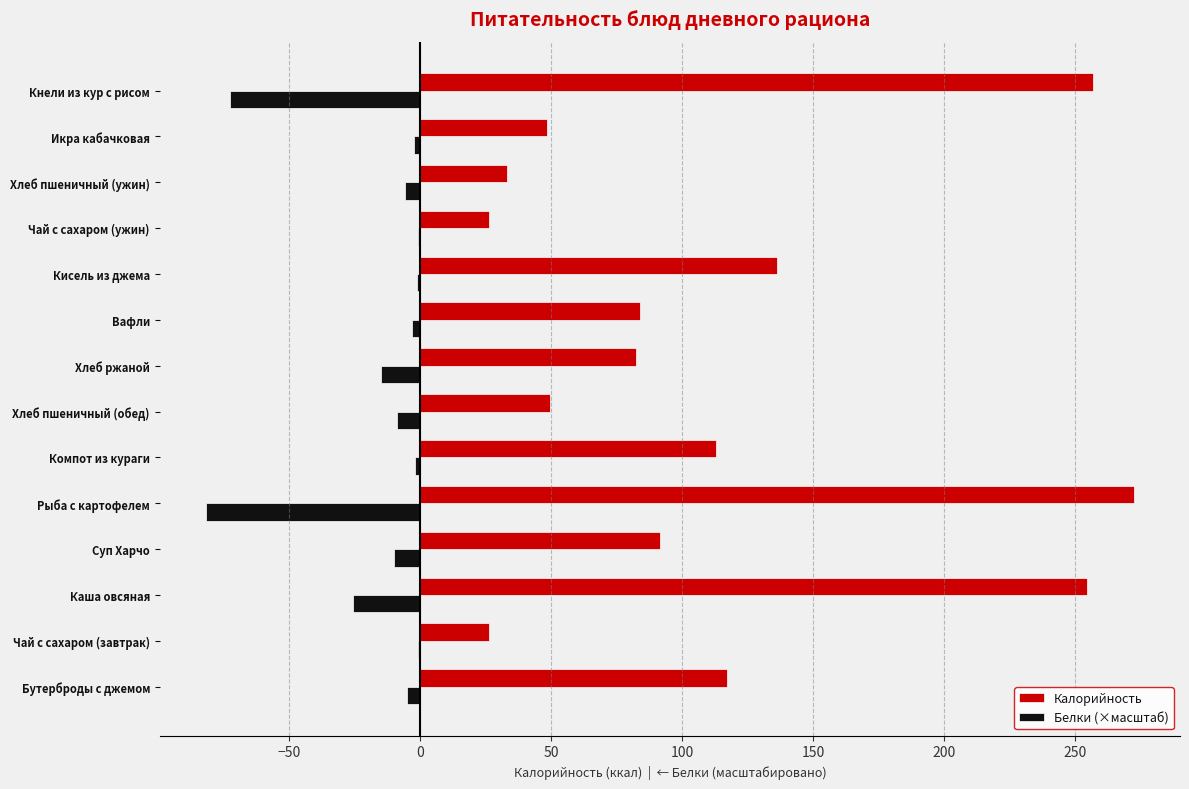

True or false: Калорийность has a value of 34.5 at Суп Харчо.

False